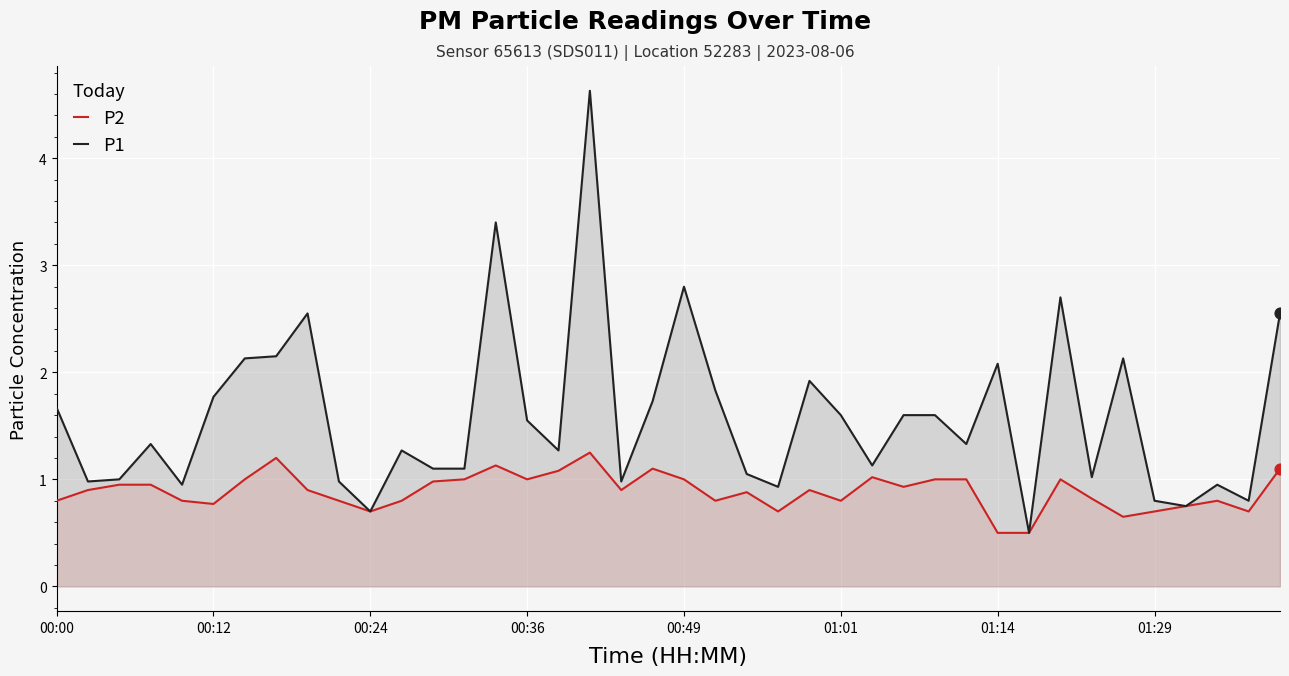

What are all the series names shown in the legend?

P2, P1